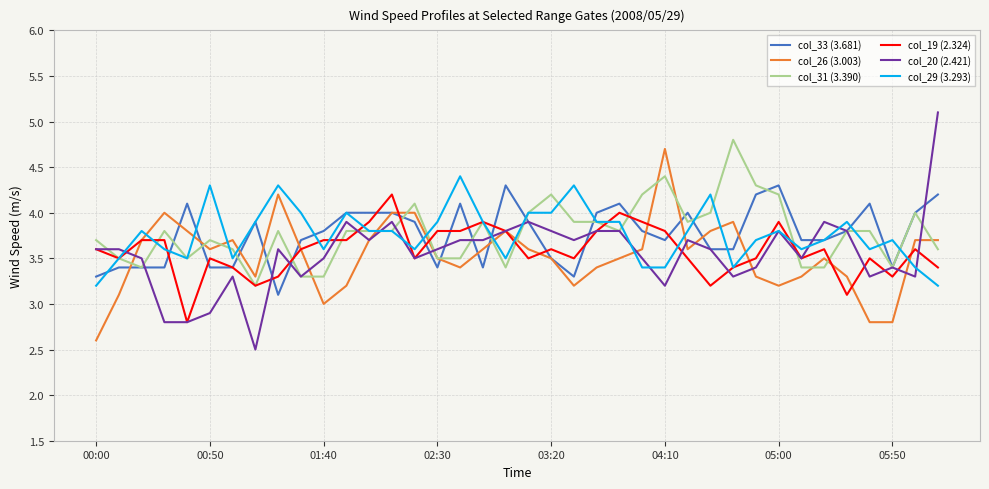

What is the smallest value displayed?

2.5